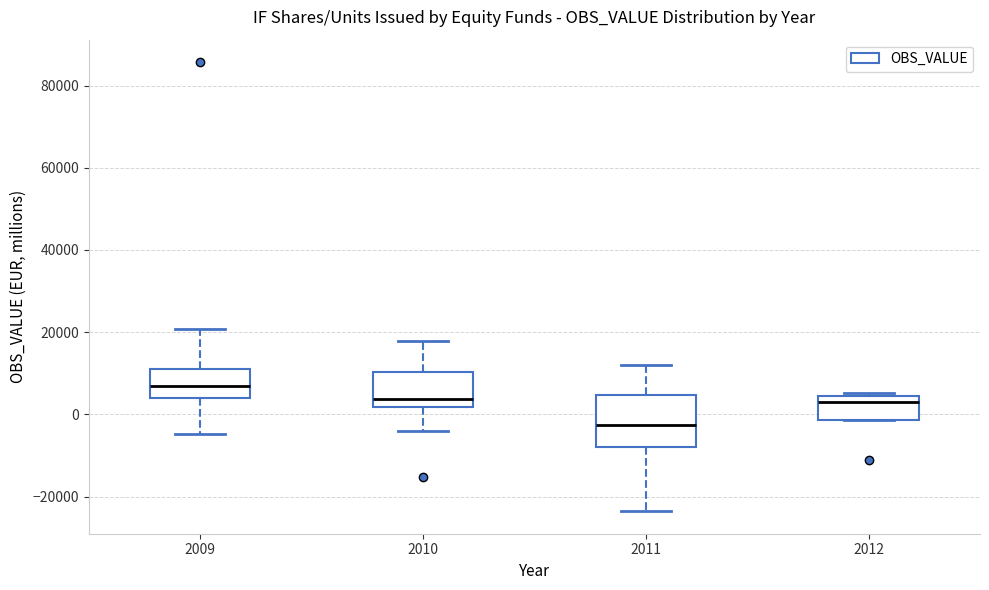

Which box's median line is the highest?

2009